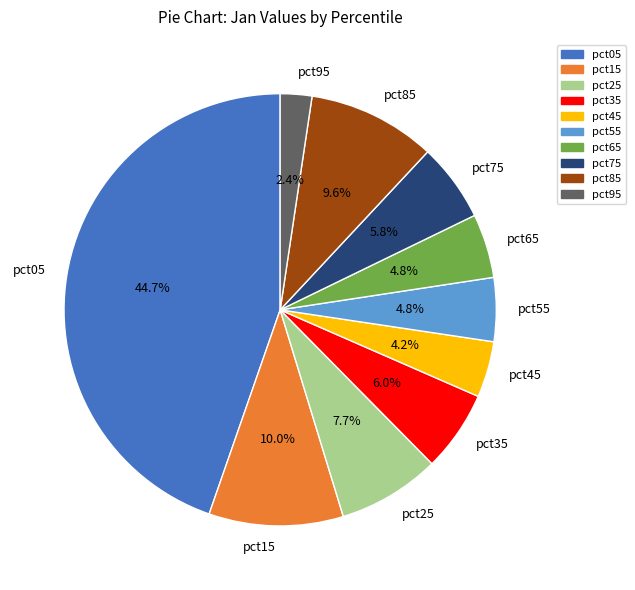

Do pct05 and pct15 together represent more than half of the pie?

Yes